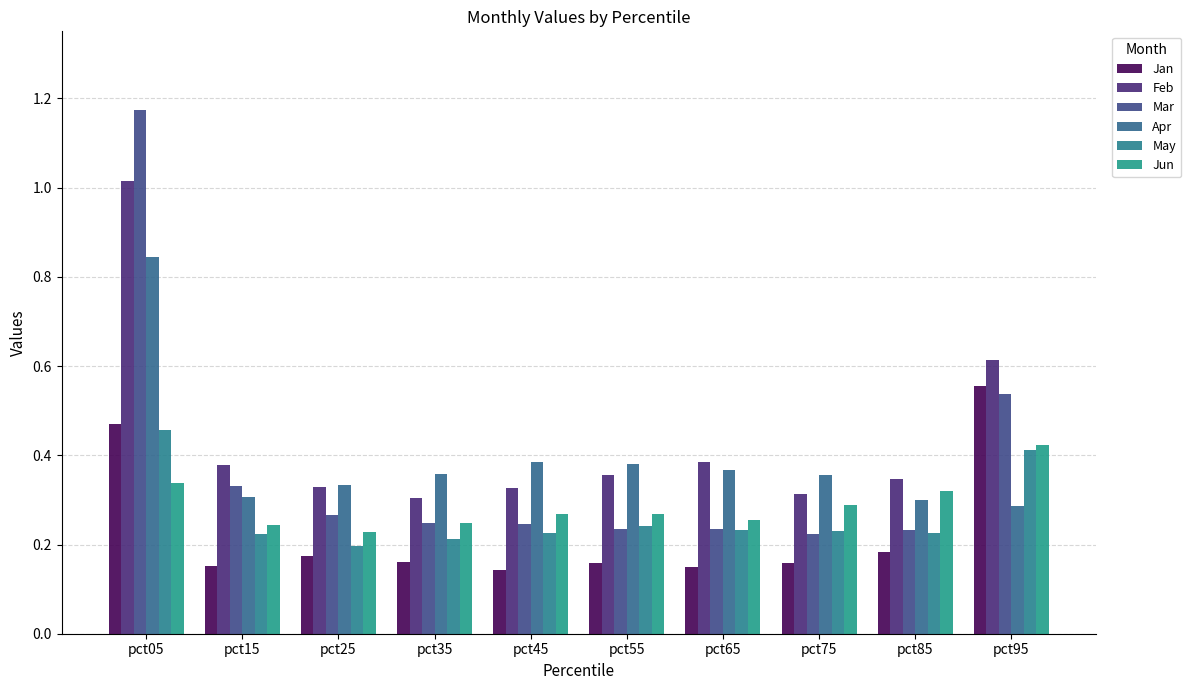

At which label is May closest to 0?

pct25